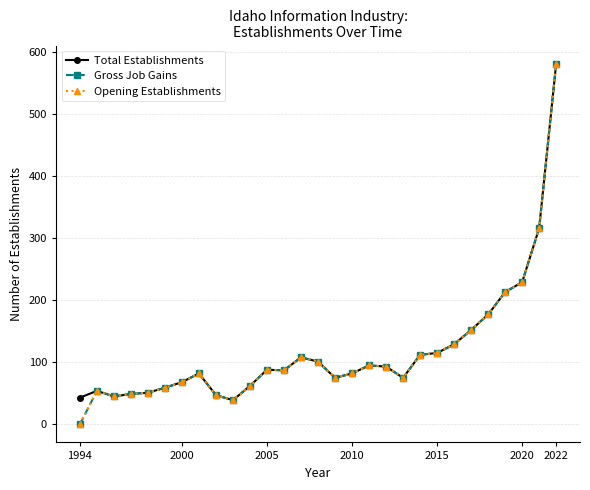

True or false: Total Establishments and Opening Establishments cross at least once.

False